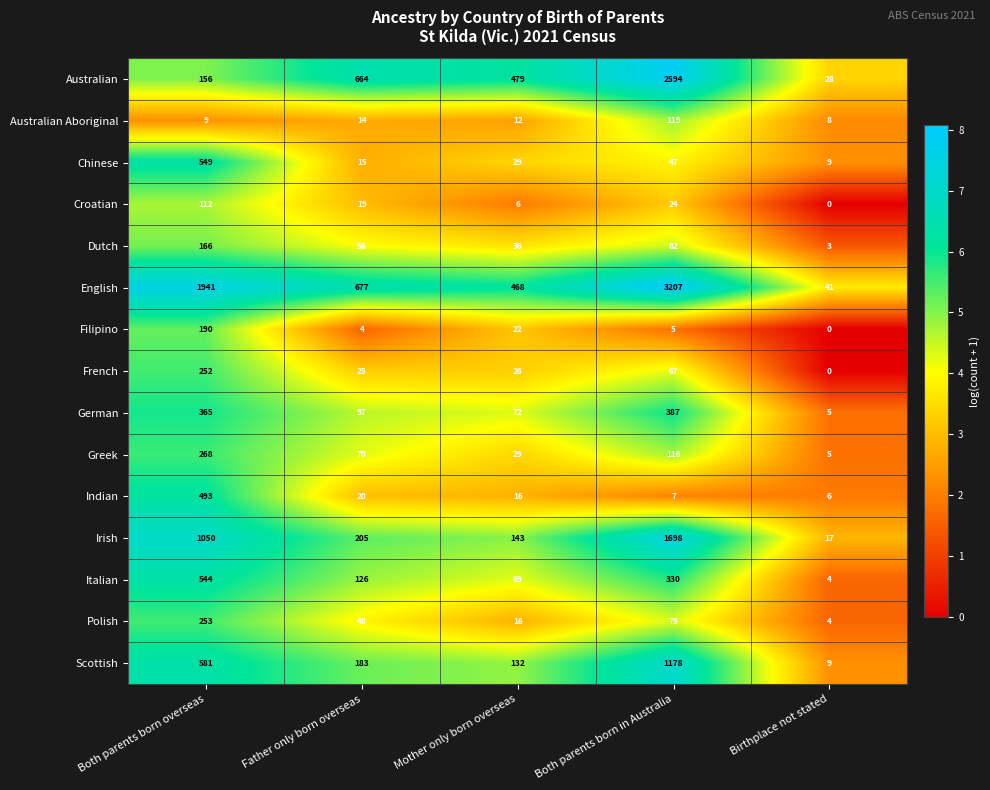

Count the number of categories in the chart.

5